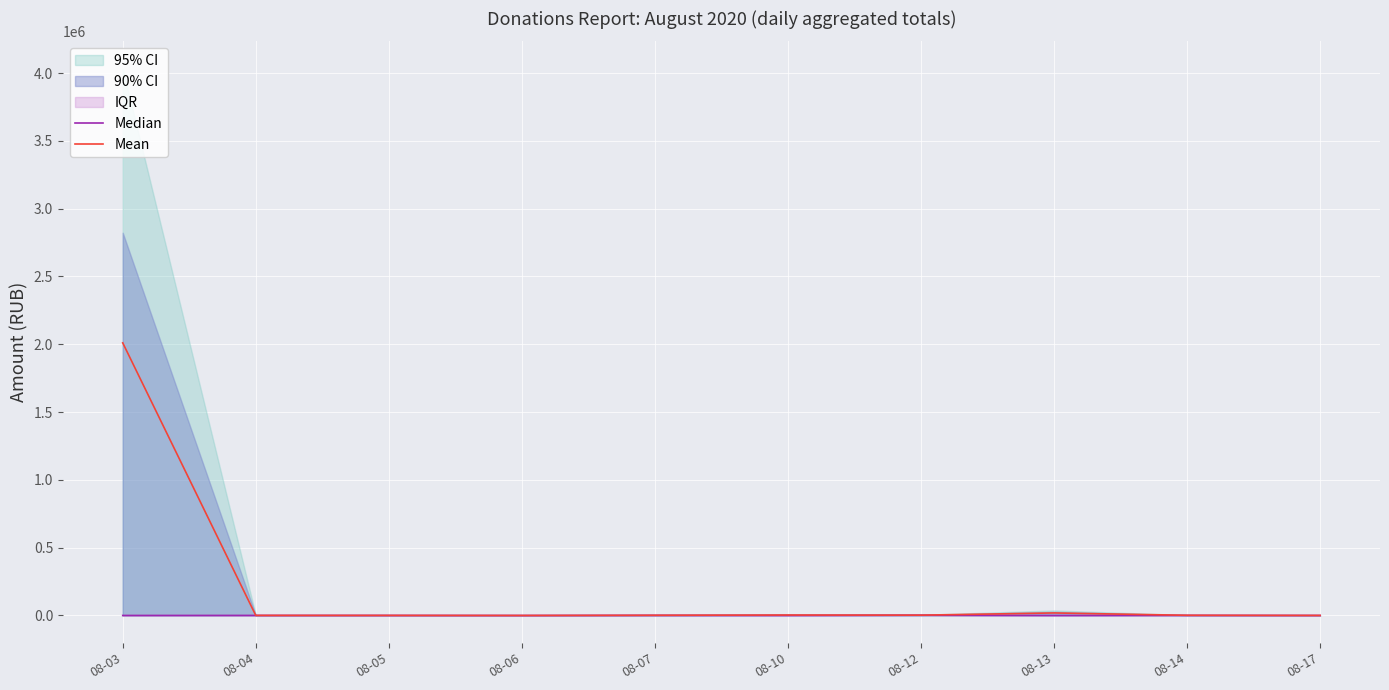

Where does the Mean series first go above 1500?

08-03